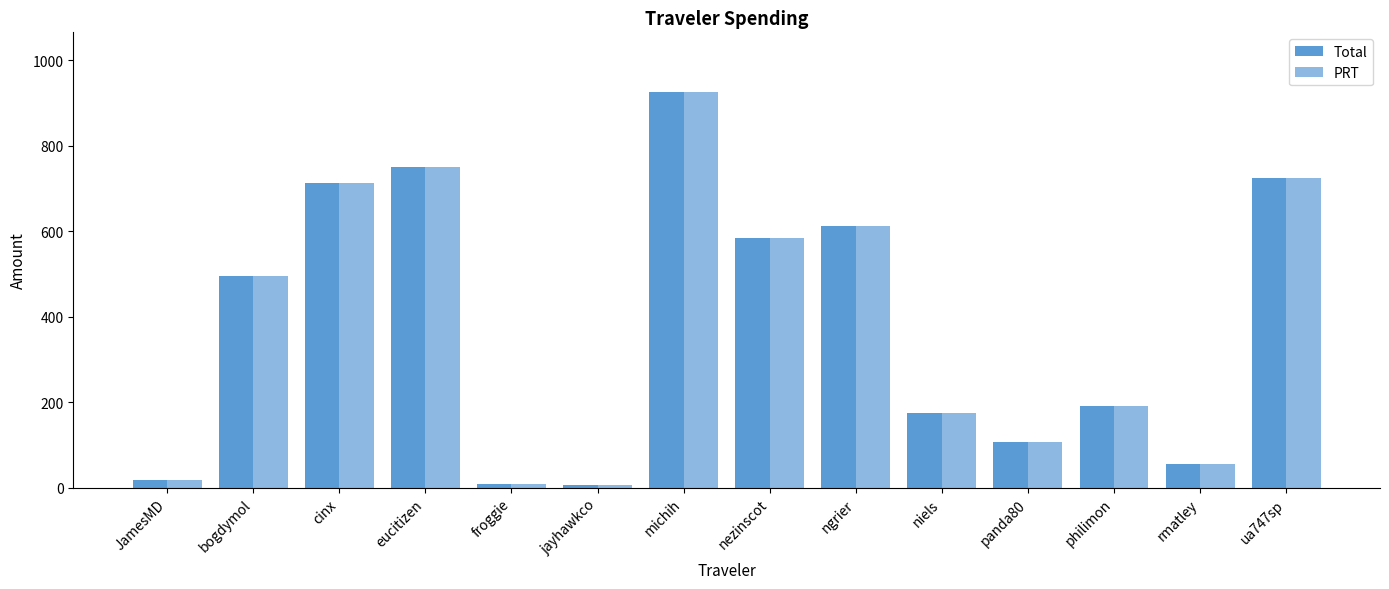

At which label is PRT closest to 466?

bogdymol